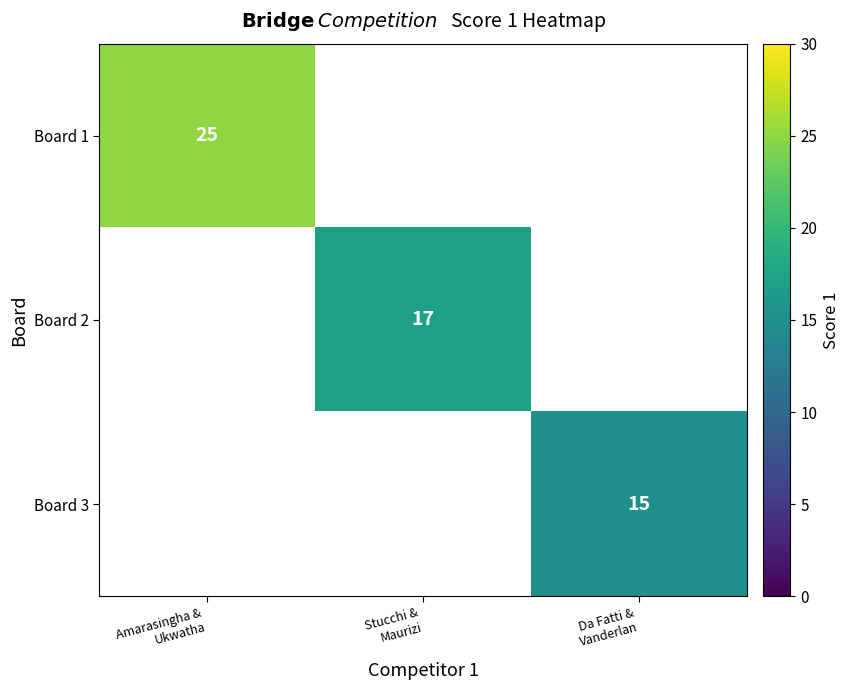

Which has a higher value, Da Fatti &
Vanderlan or Amarasingha &
Ukwatha?

Amarasingha &
Ukwatha